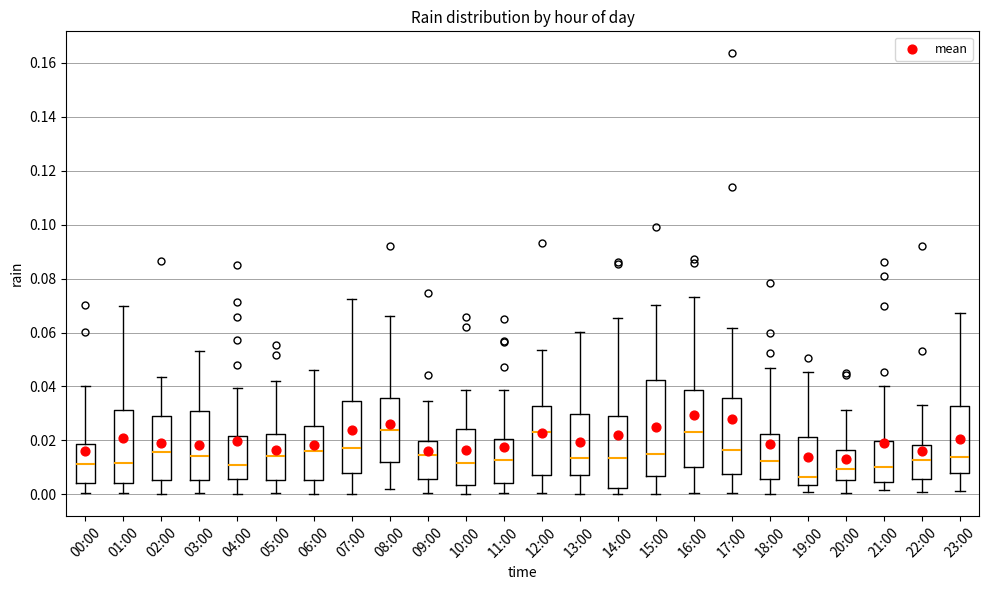

Reading left to right, transcribe this box plot: for each box, give where its median line is, the range the box spans, and where its two whiskers end, as read against the y-axis. The values are not printed on the chart, so give them approximately, as read against the axis.

00:00: median 0.012, box 0.004 to 0.018, whiskers 0.000 to 0.040
01:00: median 0.012, box 0.004 to 0.032, whiskers 0.000 to 0.070
02:00: median 0.016, box 0.006 to 0.030, whiskers 0.000 to 0.044
03:00: median 0.014, box 0.006 to 0.032, whiskers 0.000 to 0.054
04:00: median 0.010, box 0.006 to 0.022, whiskers 0.000 to 0.040
05:00: median 0.014, box 0.006 to 0.022, whiskers 0.000 to 0.042
06:00: median 0.016, box 0.006 to 0.026, whiskers 0.000 to 0.046
07:00: median 0.018, box 0.008 to 0.034, whiskers 0.000 to 0.072
08:00: median 0.024, box 0.012 to 0.036, whiskers 0.002 to 0.066
09:00: median 0.014, box 0.006 to 0.020, whiskers 0.000 to 0.034
10:00: median 0.012, box 0.004 to 0.024, whiskers 0.000 to 0.038
11:00: median 0.012, box 0.004 to 0.020, whiskers 0.000 to 0.038
12:00: median 0.022, box 0.008 to 0.032, whiskers 0.000 to 0.054
13:00: median 0.014, box 0.008 to 0.030, whiskers 0.000 to 0.060
14:00: median 0.014, box 0.002 to 0.030, whiskers 0.000 to 0.066
15:00: median 0.016, box 0.006 to 0.042, whiskers 0.000 to 0.070
16:00: median 0.024, box 0.010 to 0.038, whiskers 0.000 to 0.074
17:00: median 0.016, box 0.008 to 0.036, whiskers 0.000 to 0.062
18:00: median 0.012, box 0.006 to 0.022, whiskers 0.000 to 0.046
19:00: median 0.006, box 0.004 to 0.022, whiskers 0.000 to 0.046
20:00: median 0.010, box 0.006 to 0.016, whiskers 0.000 to 0.032
21:00: median 0.010, box 0.004 to 0.020, whiskers 0.002 to 0.040
22:00: median 0.012, box 0.006 to 0.018, whiskers 0.002 to 0.034
23:00: median 0.014, box 0.008 to 0.032, whiskers 0.002 to 0.068